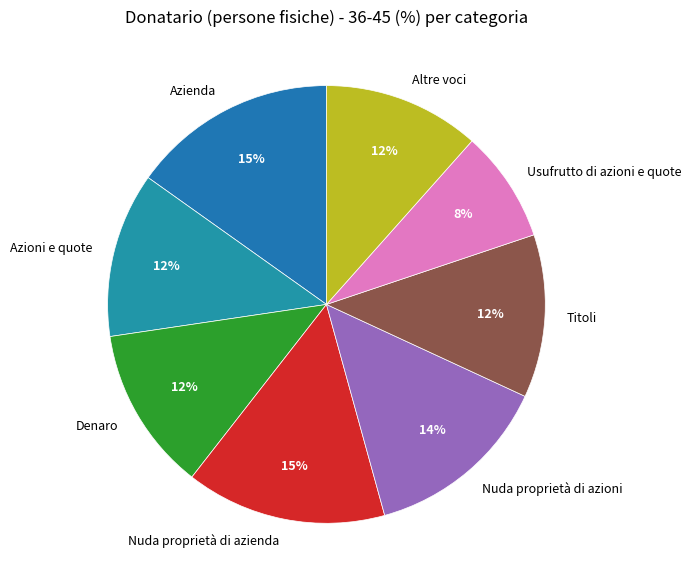

To the nearest percent, what is the average slice percentage?

12%